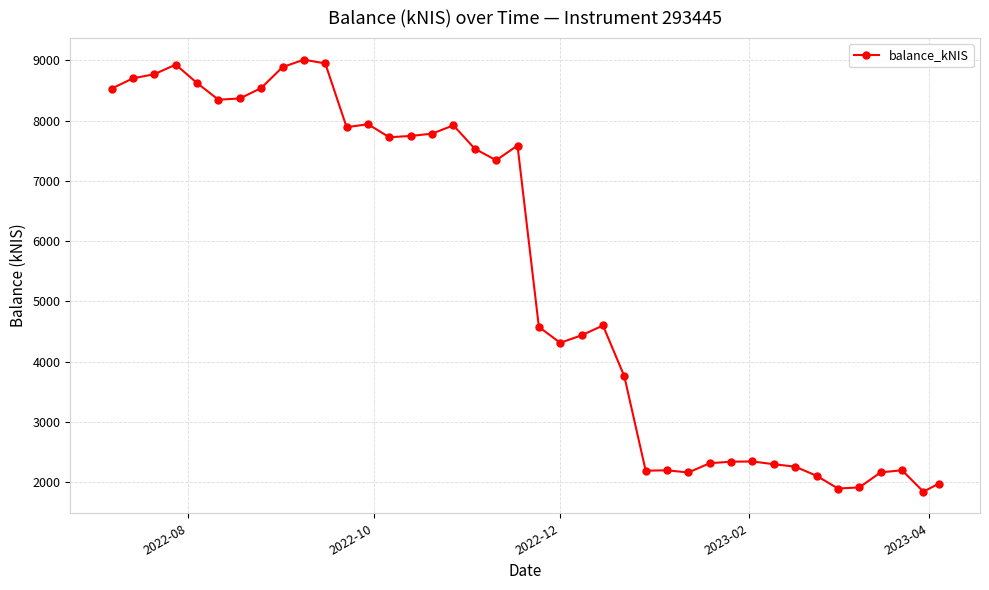

What is the value of the 33rd point from the left?

2254.7